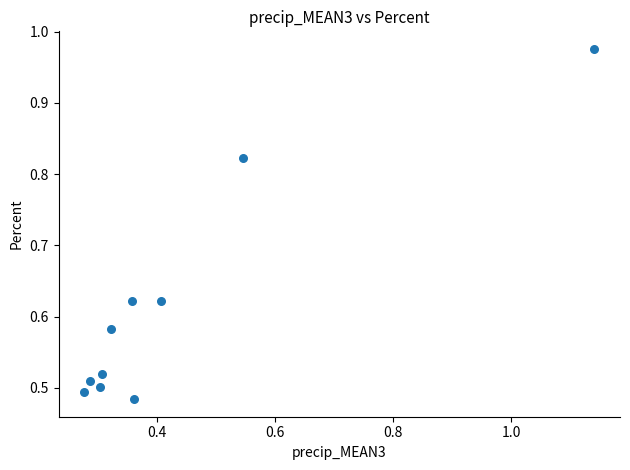

What is the range of X values (max minus min)?

0.9